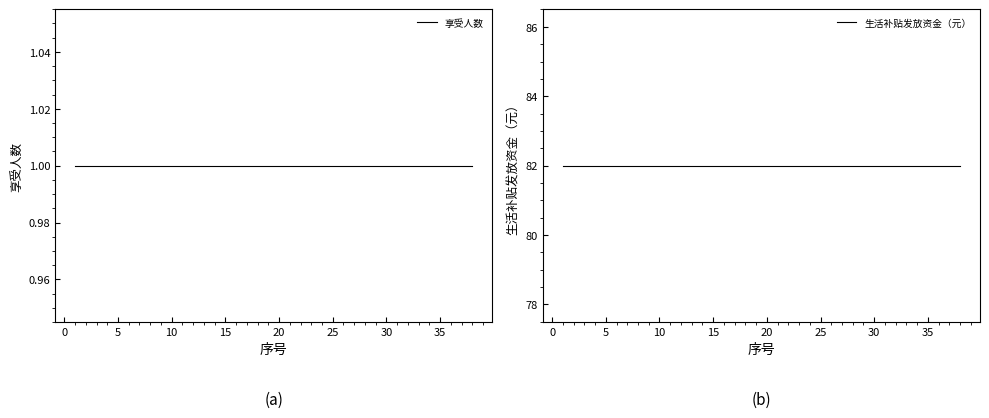

How many lines are shown in the chart?

2